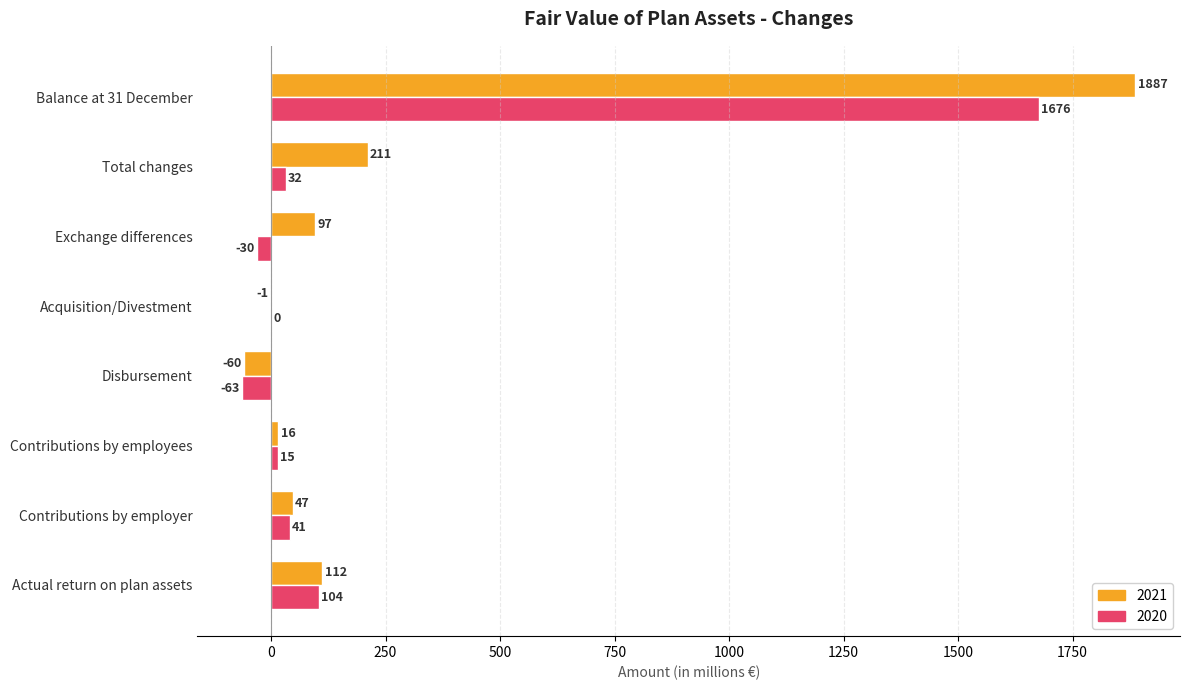

Which series changed the most between Disbursement and Total changes?

2021